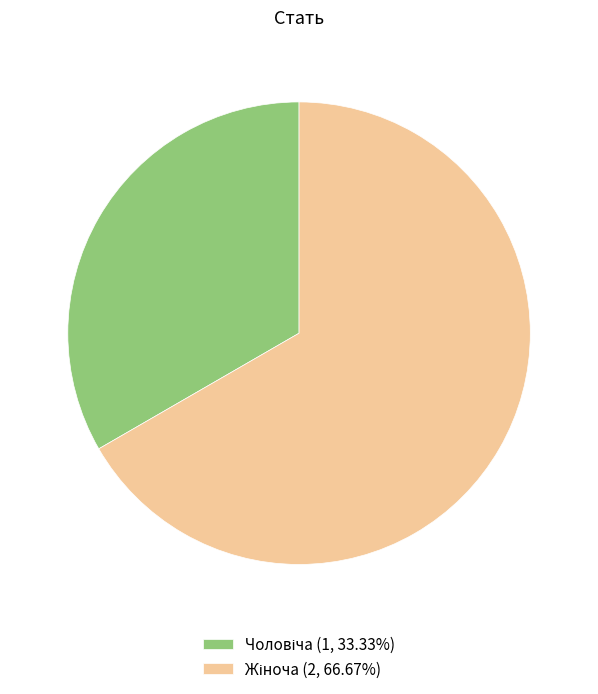

Count the number of slices in the pie.

2